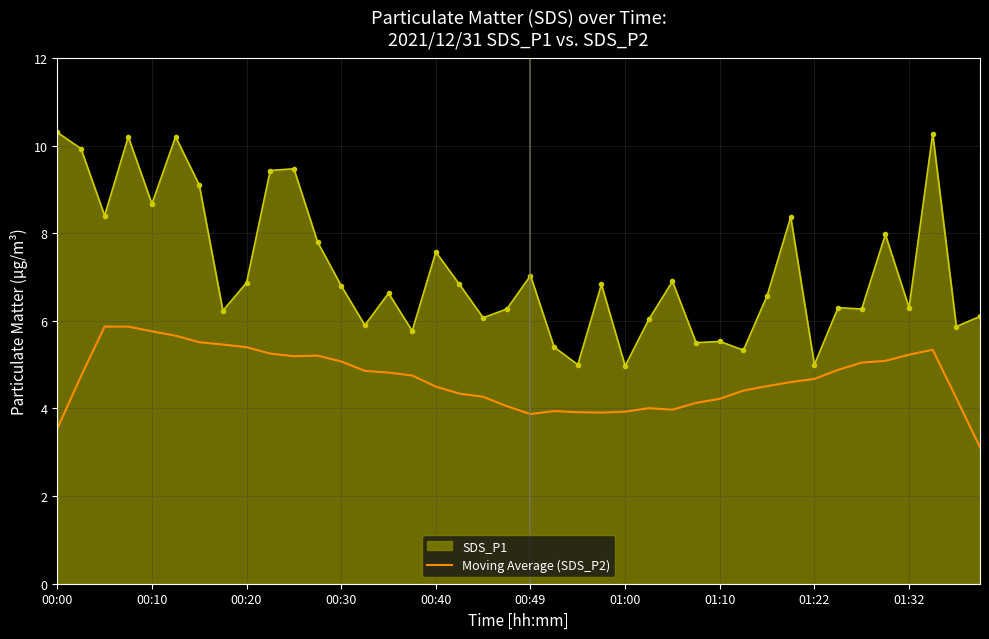

What is the difference between the maximum and minimum values in the SDS_P1 series?

5.3